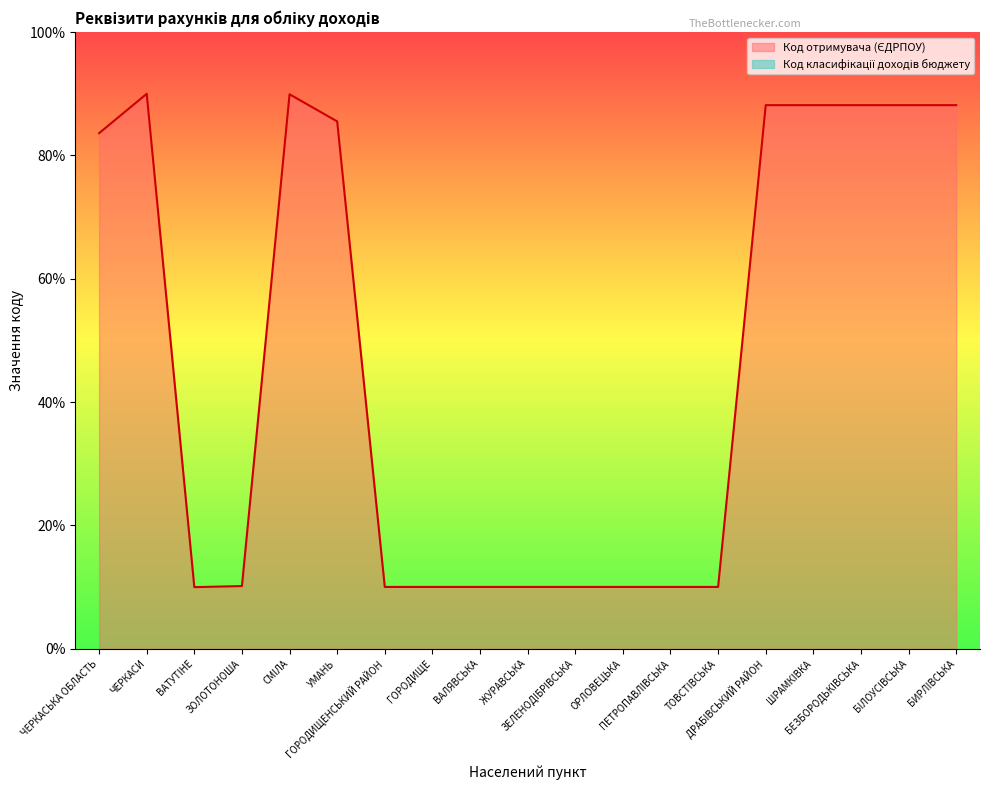

How many lines are shown in the chart?

1